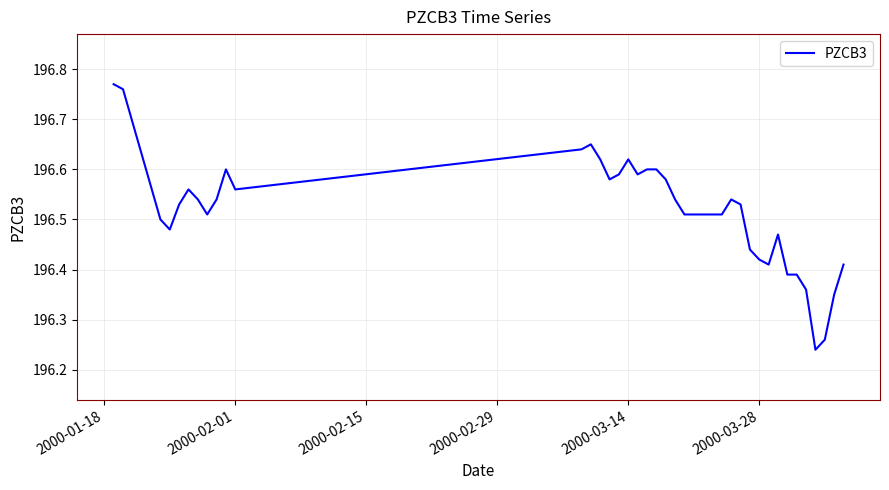

What is the difference between the maximum and minimum values?

0.5